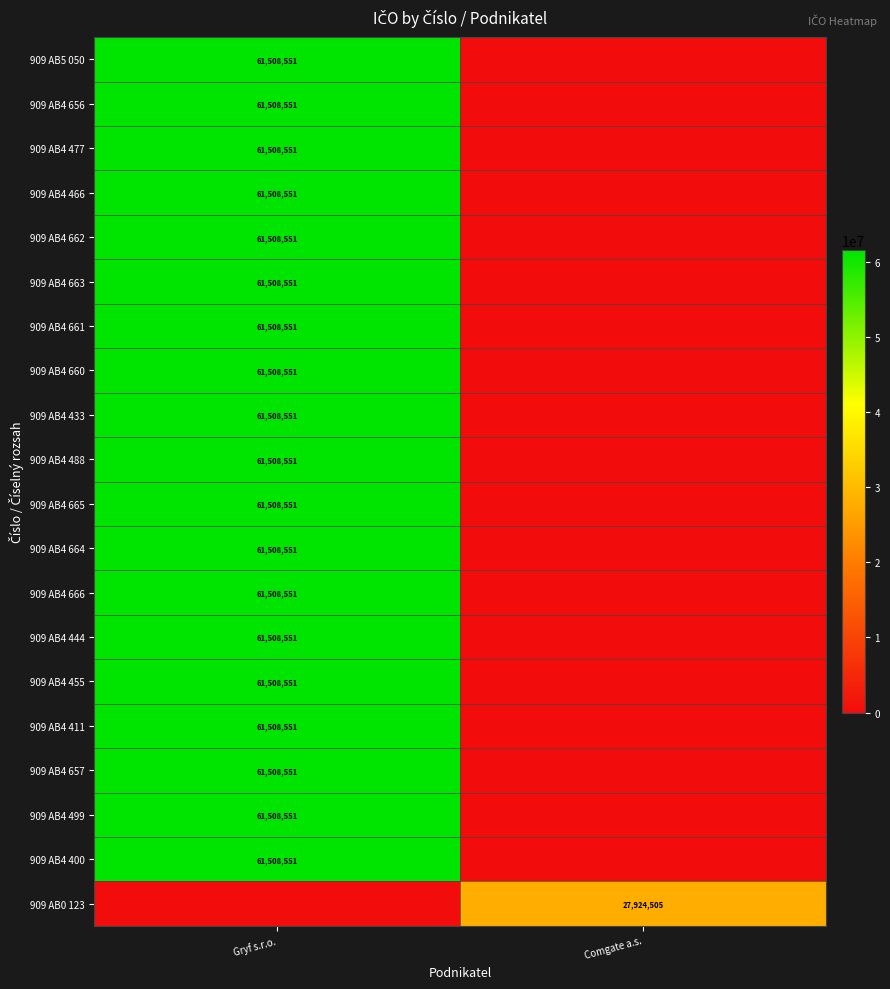

The 909 AB4 664 series shows 61508551 at Gryf s.r.o.. True or false?

True